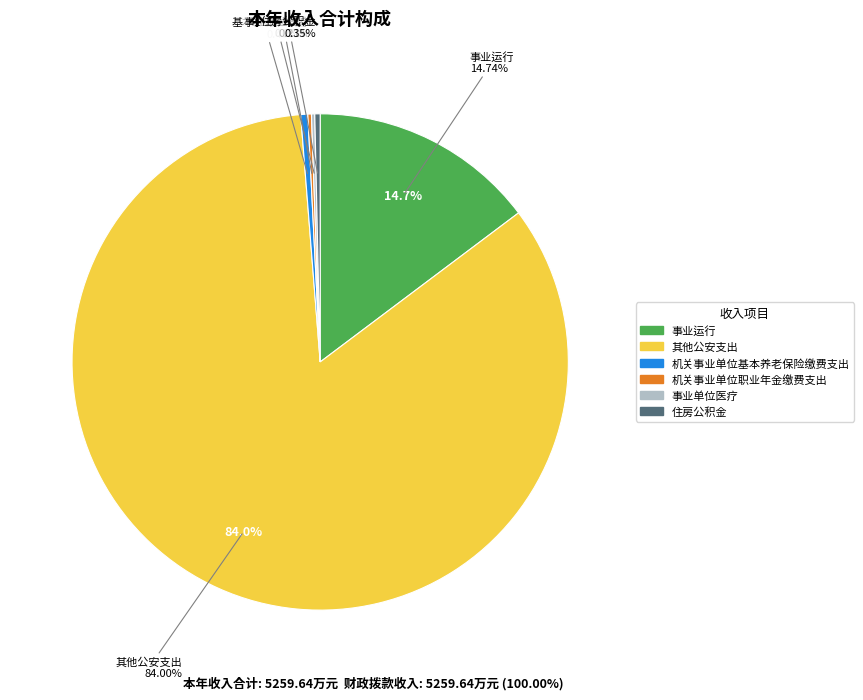

What is the change in value from 其他公安支出 to 机关事业单位职业年金缴费支出?

-4406.0